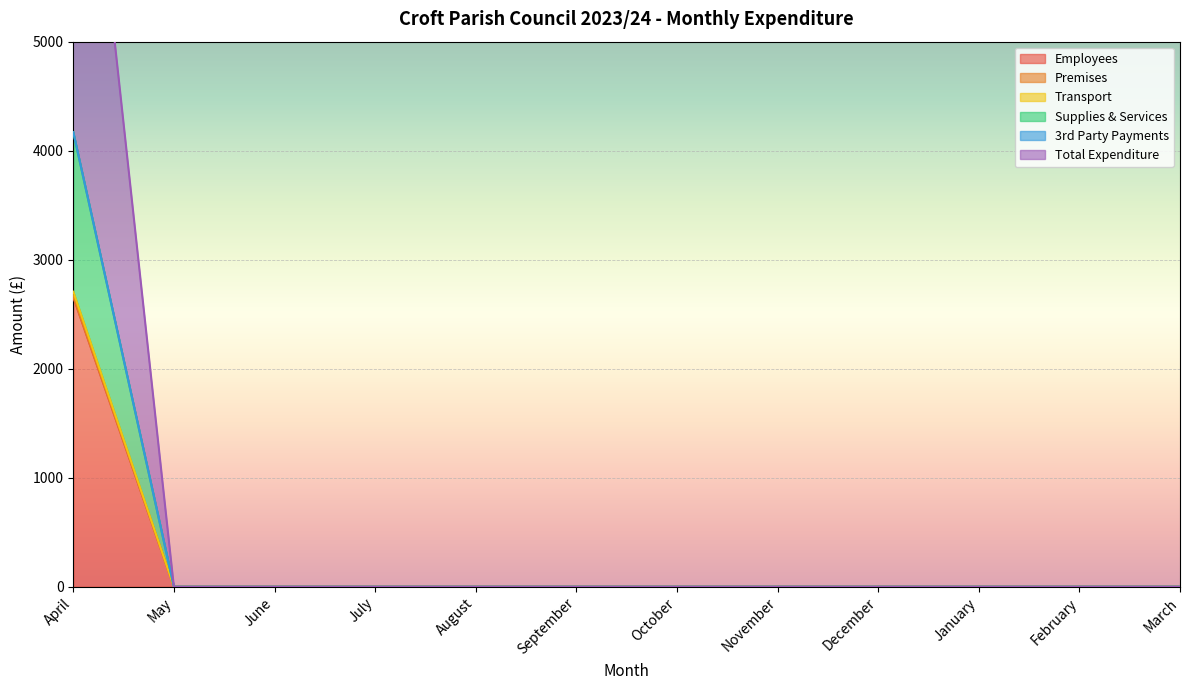

Which category has the lowest value across all series?

May